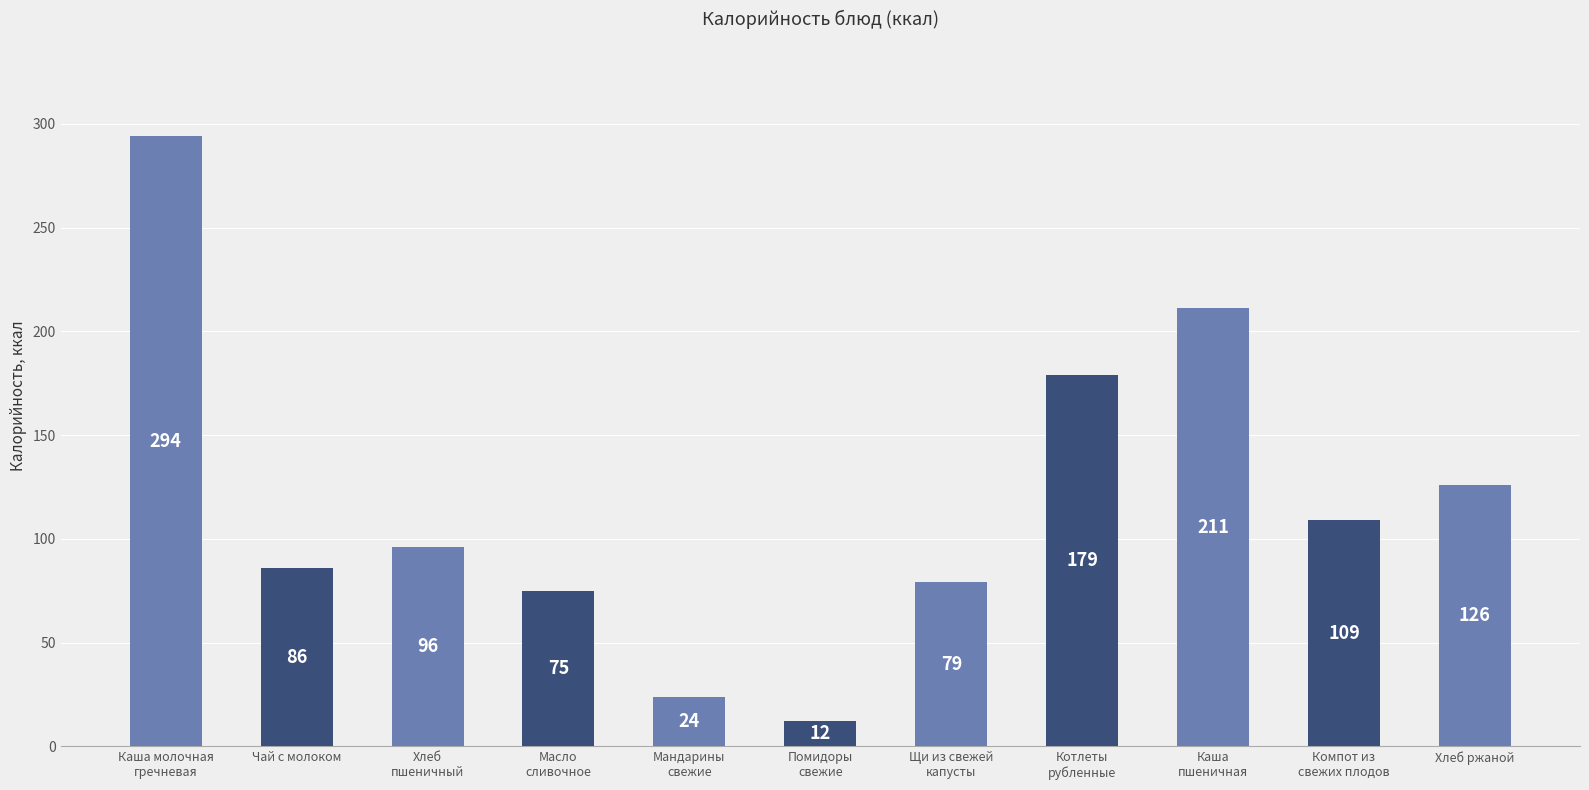

Reading right to left, extract all data points from this chart.

Хлеб ржаной=126	Компот из
свежих плодов=109	Каша
пшеничная=211	Котлеты
рубленные=179	Щи из свежей
капусты=79	Помидоры
свежие=12	Мандарины
свежие=24	Масло
сливочное=75	Хлеб
пшеничный=96	Чай с молоком=86	Каша молочная
гречневая=294